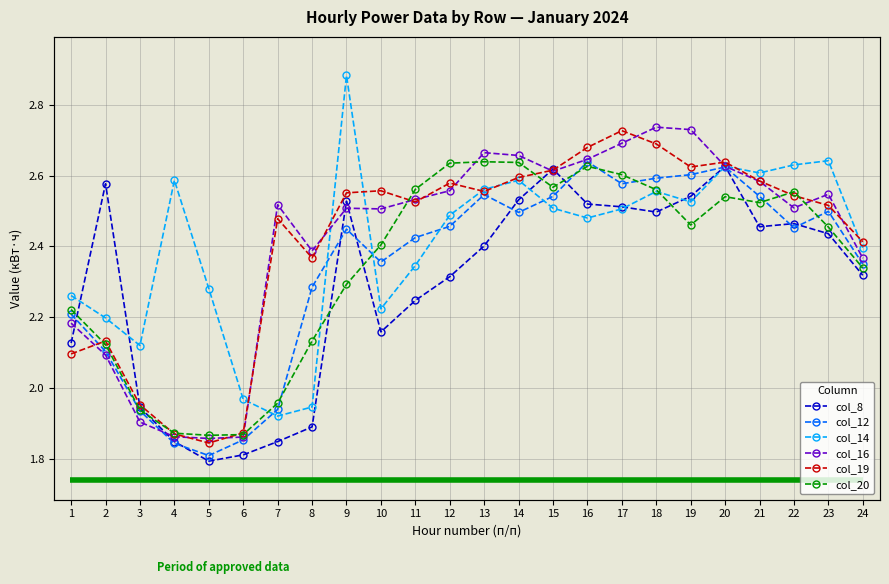

True or false: col_20 has more than 2 points higher than both neighbors.

True